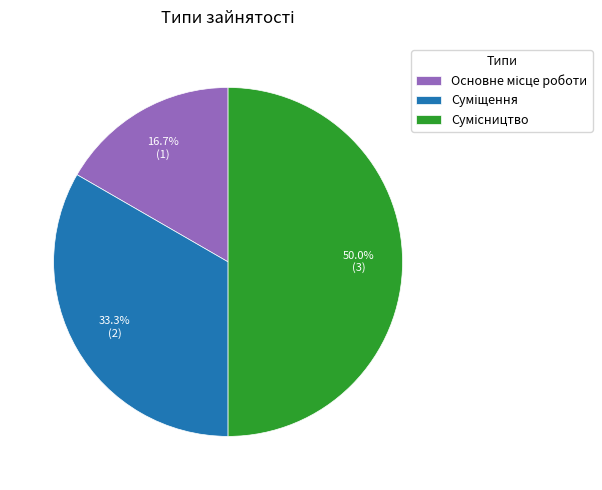

To the nearest percent, what is the average slice percentage?

33%